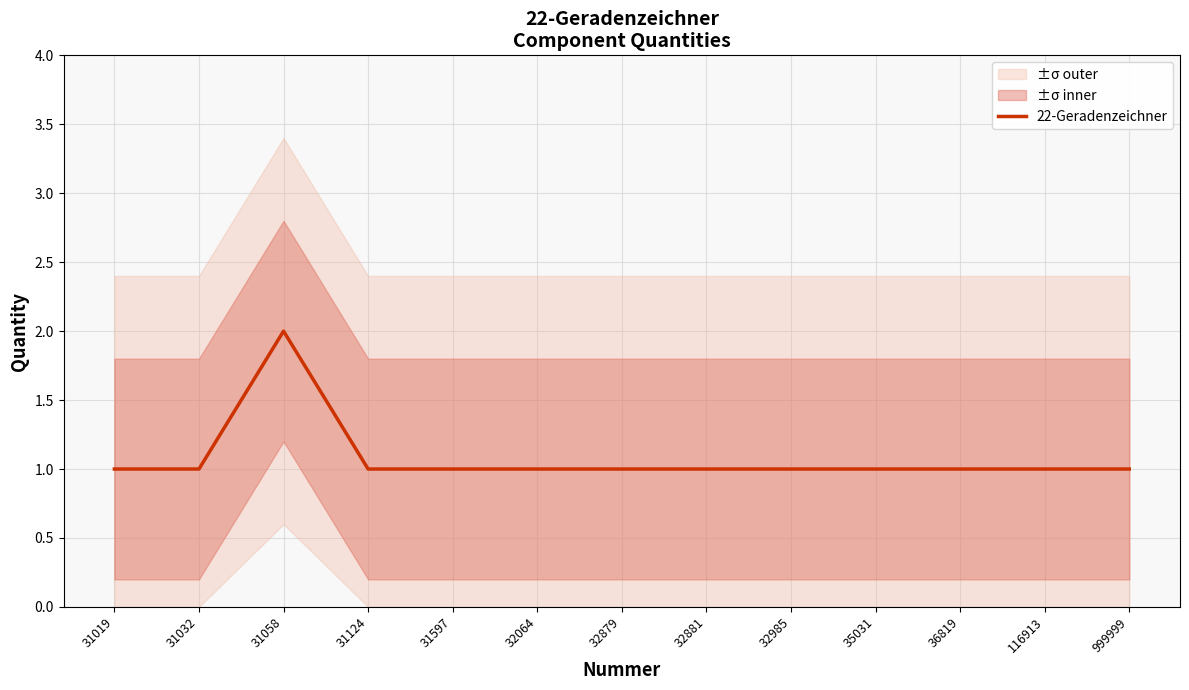

Rank the categories by value from lowest to highest.

31019, 31032, 31124, 31597, 32064, 32879, 32881, 32985, 35031, 36819, 116913, 999999, 31058